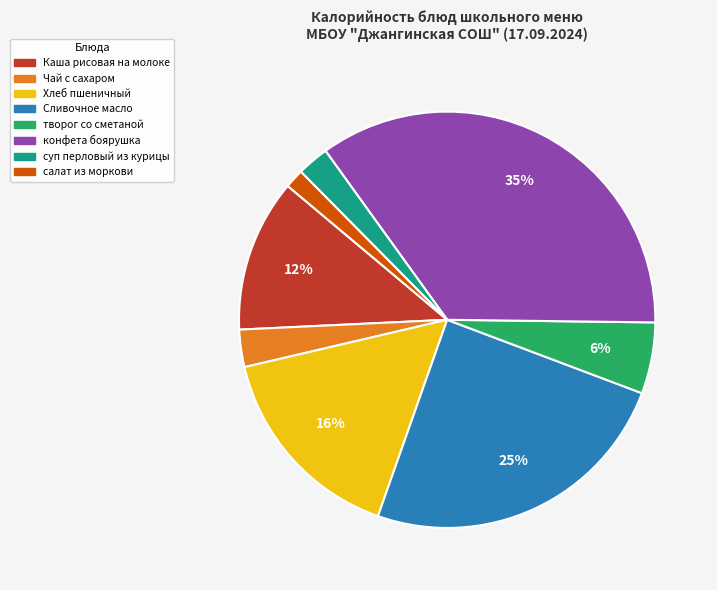

Is there any slice that represents more than half of the pie?

No